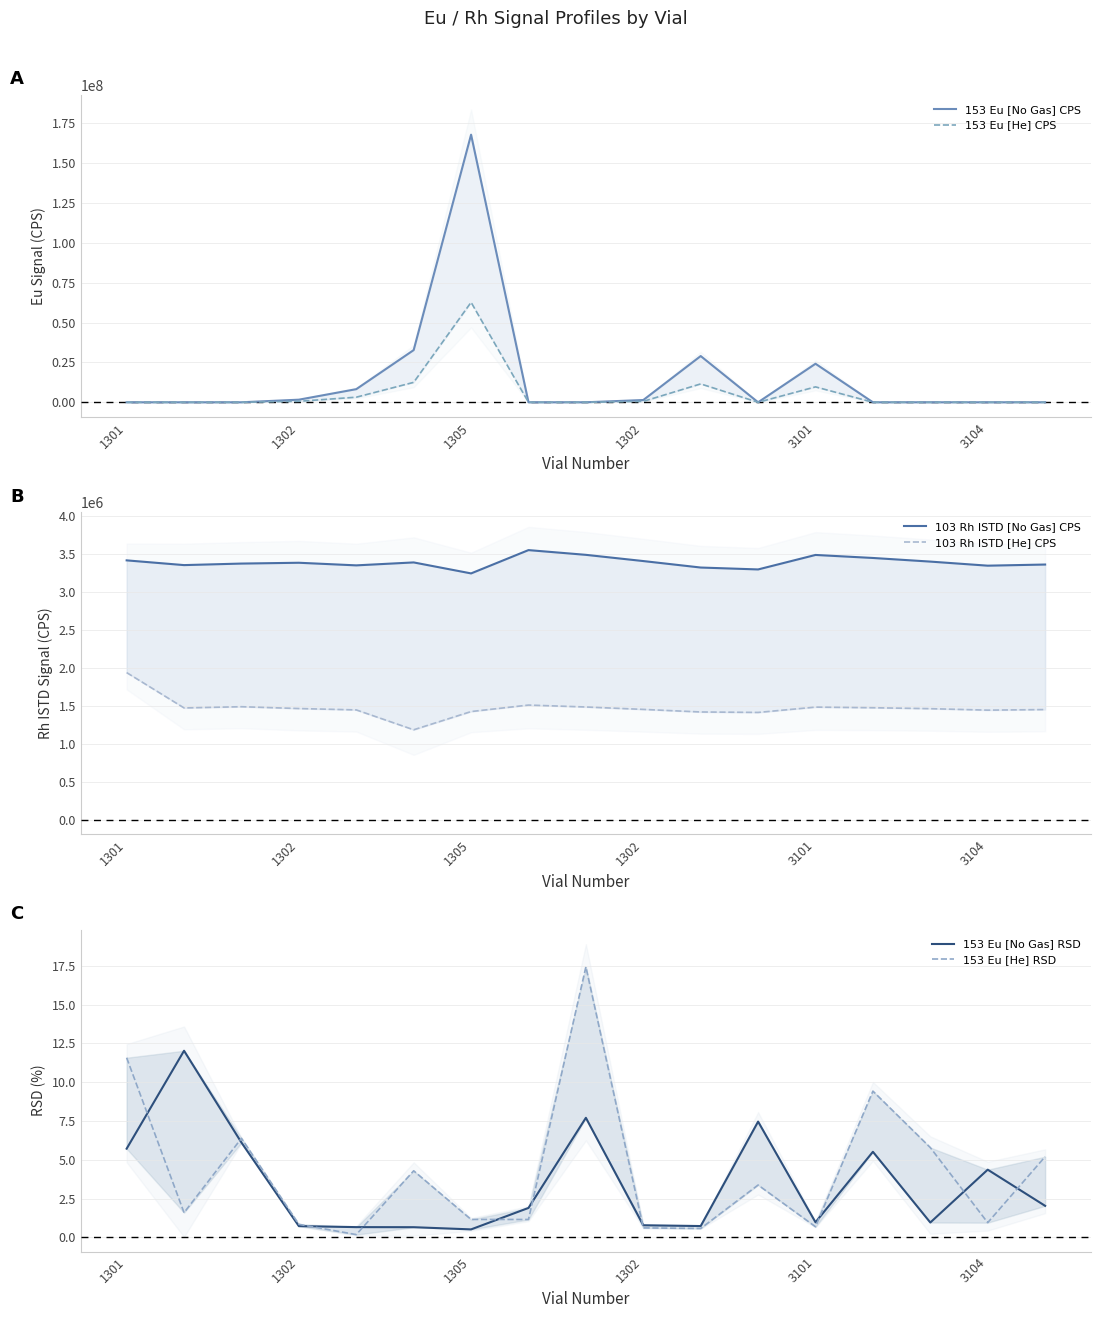

What is the value of the 153 Eu [No Gas] RSD point at the 11th from the left?

0.7